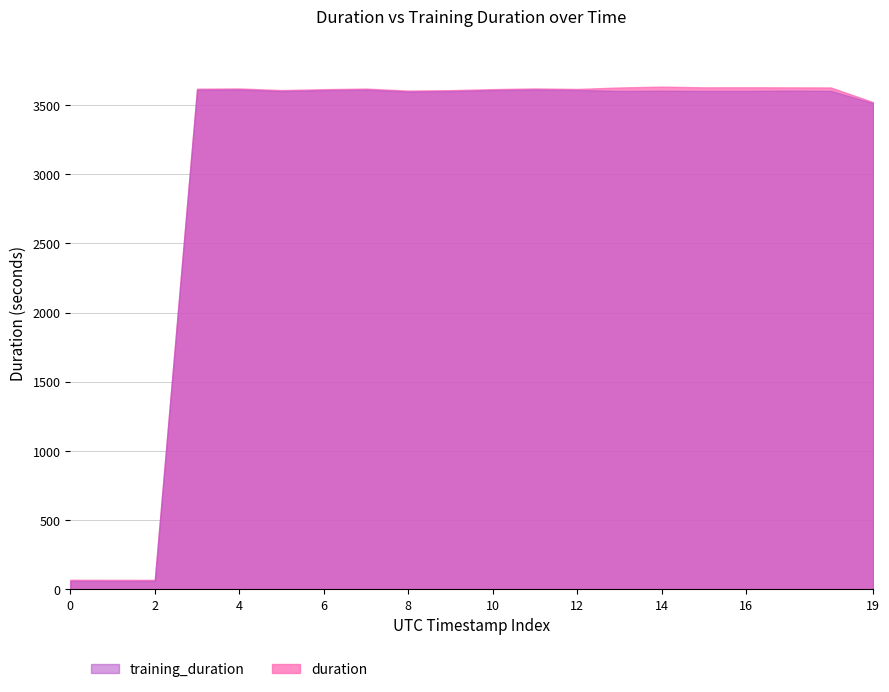

The training_duration series shows 61.4 at 2021-11-18T22:15:14. True or false?

True